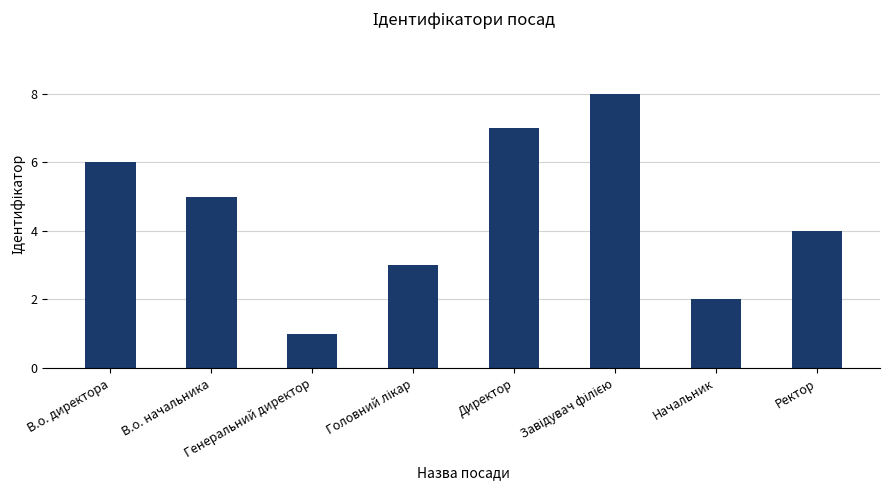

How many bars are there in total?

8